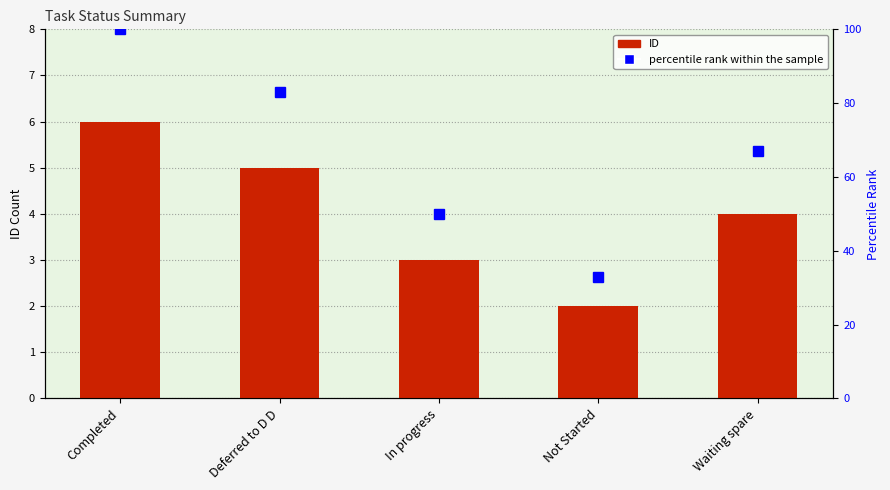

Are the bars grouped side by side (vs. stacked)?

Yes